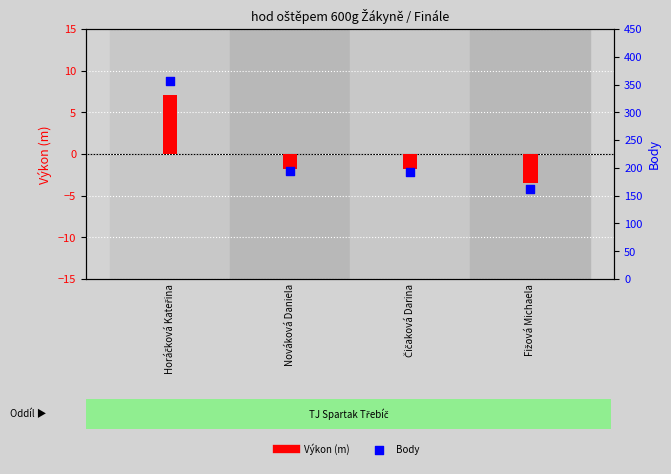

Which series has the largest total across all categories?

Body